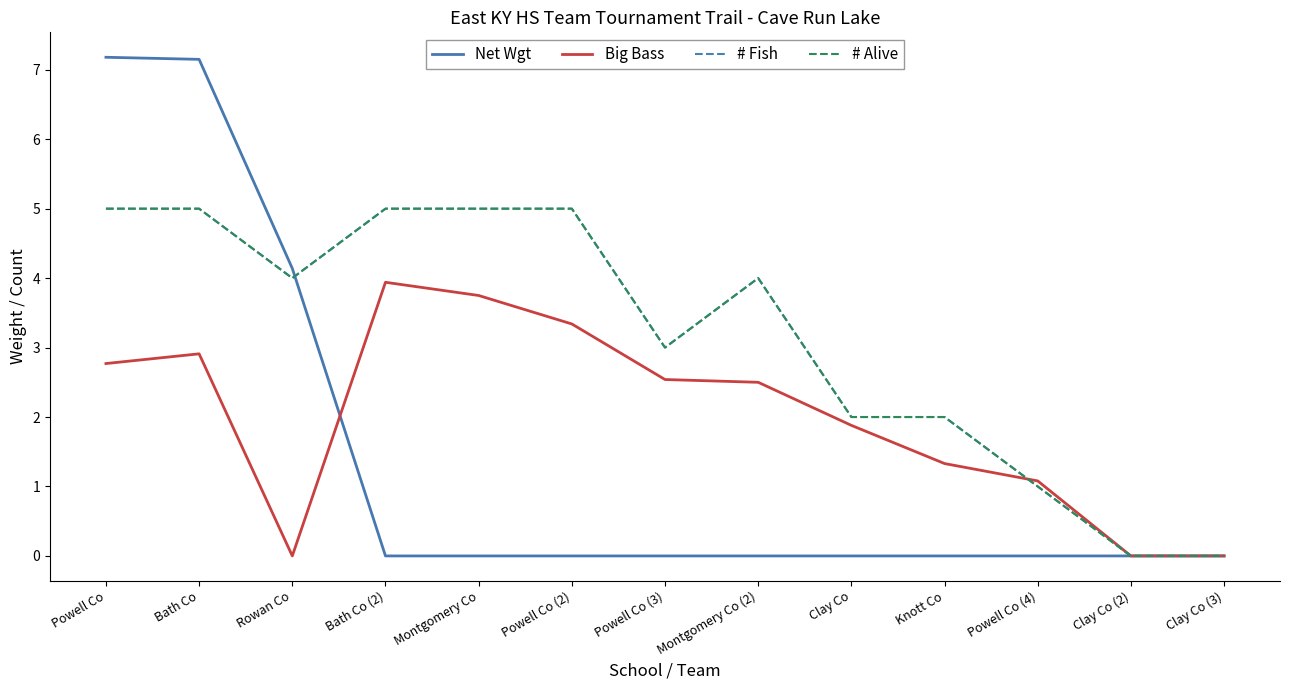

How many interior local peaks does the # Fish series have?

1